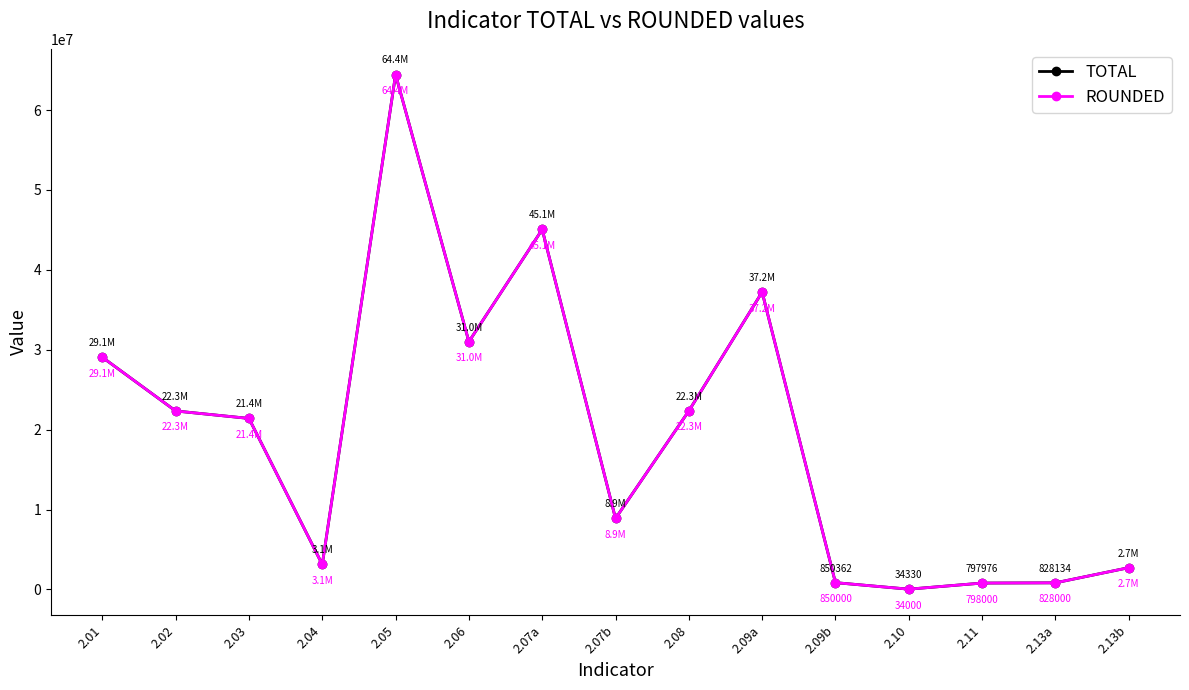

The ROUNDED series shows 45052000.0 at 2.07a. True or false?

True